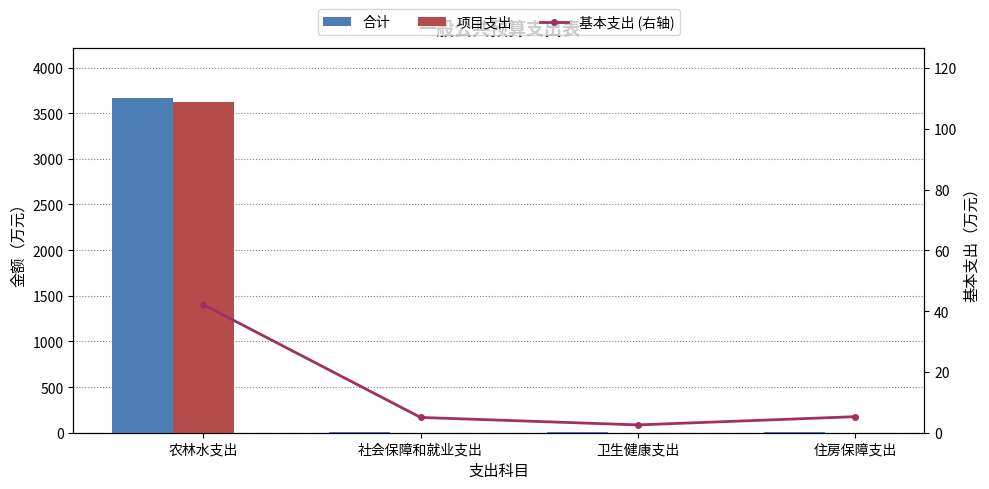

Between 社会保障和就业支出 and 住房保障支出, which is larger?

住房保障支出